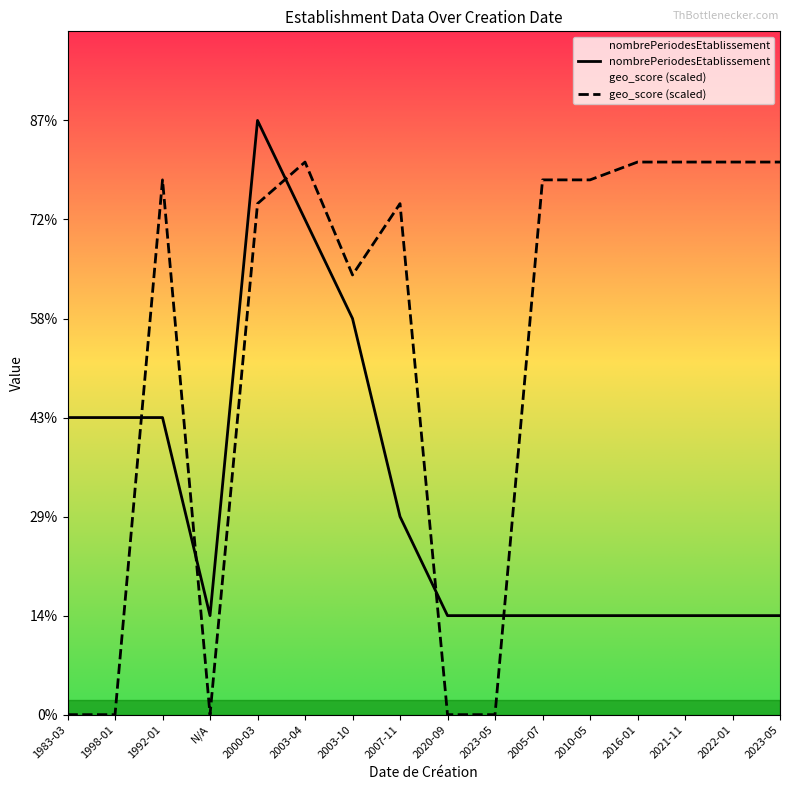

What is the total value across all series at 2005-07?

6.4